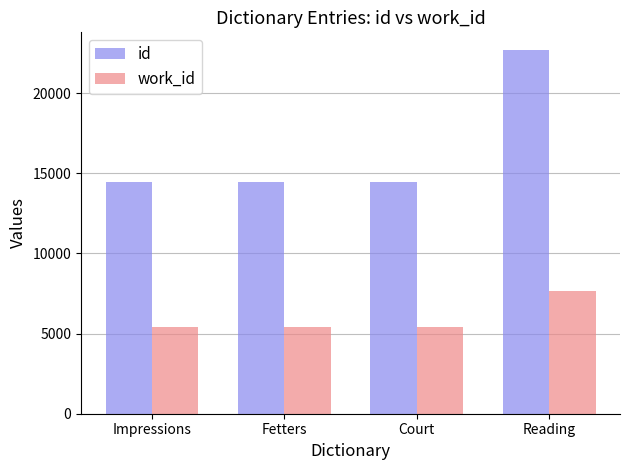

Is it true that work_id equals 1141 at Court?

False